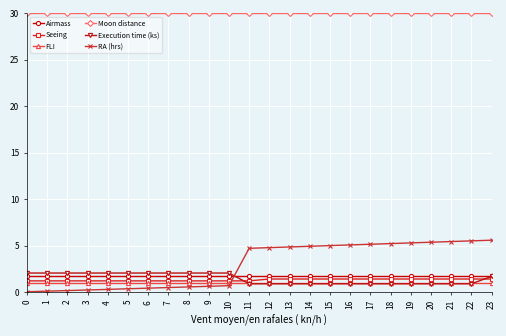

The Execution time (ks) series shows 2.0 at 8. True or false?

True